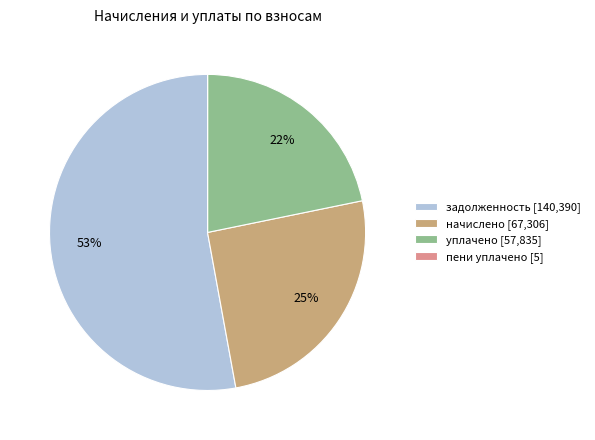

To the nearest percent, what is the difference between the largest and smallest slice percentages?

53%